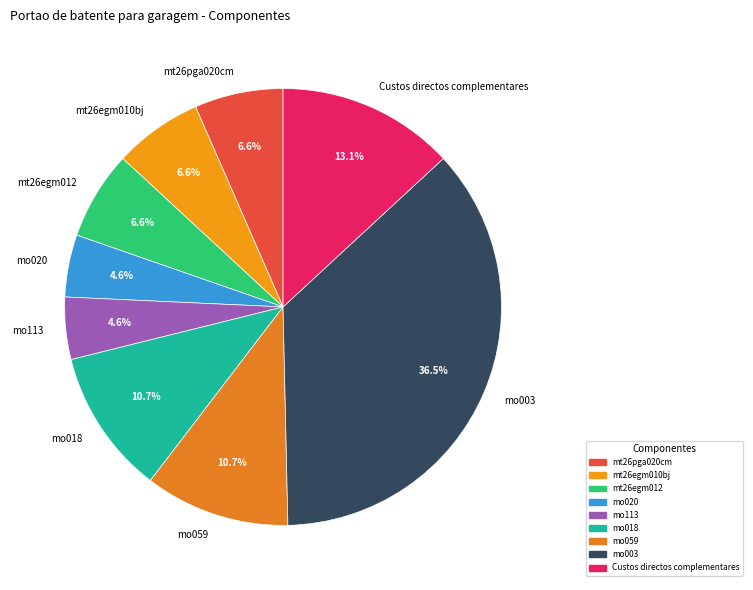

The mt26egm010bj slice represents 1% of the pie. True or false?

False